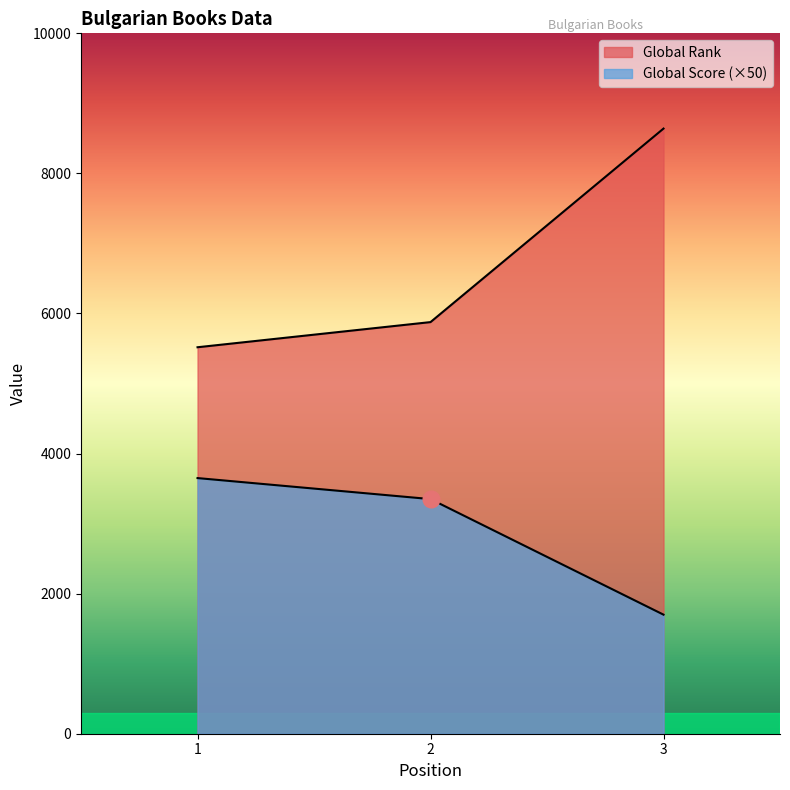

At which category does the chart reach its minimum across all series?

3